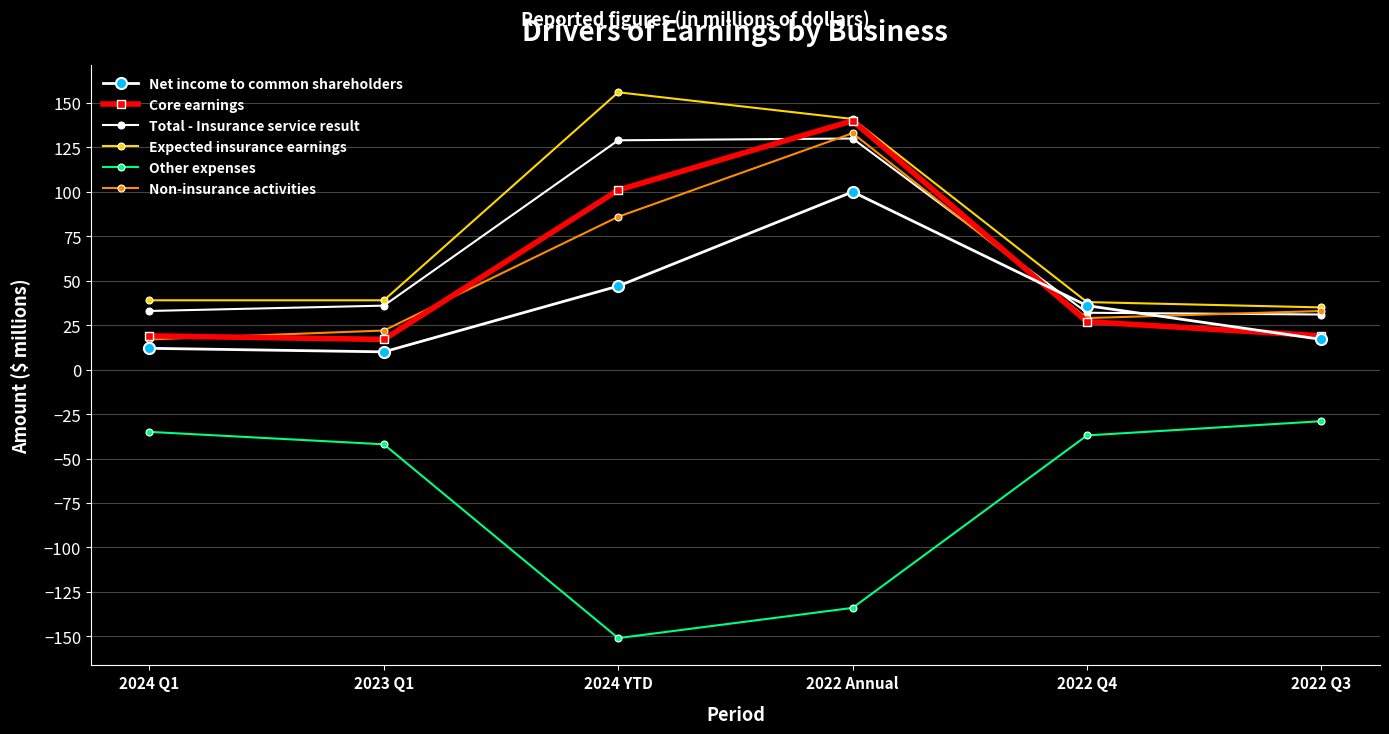

What is the spread (max minus min) of values at 2024 YTD?

307